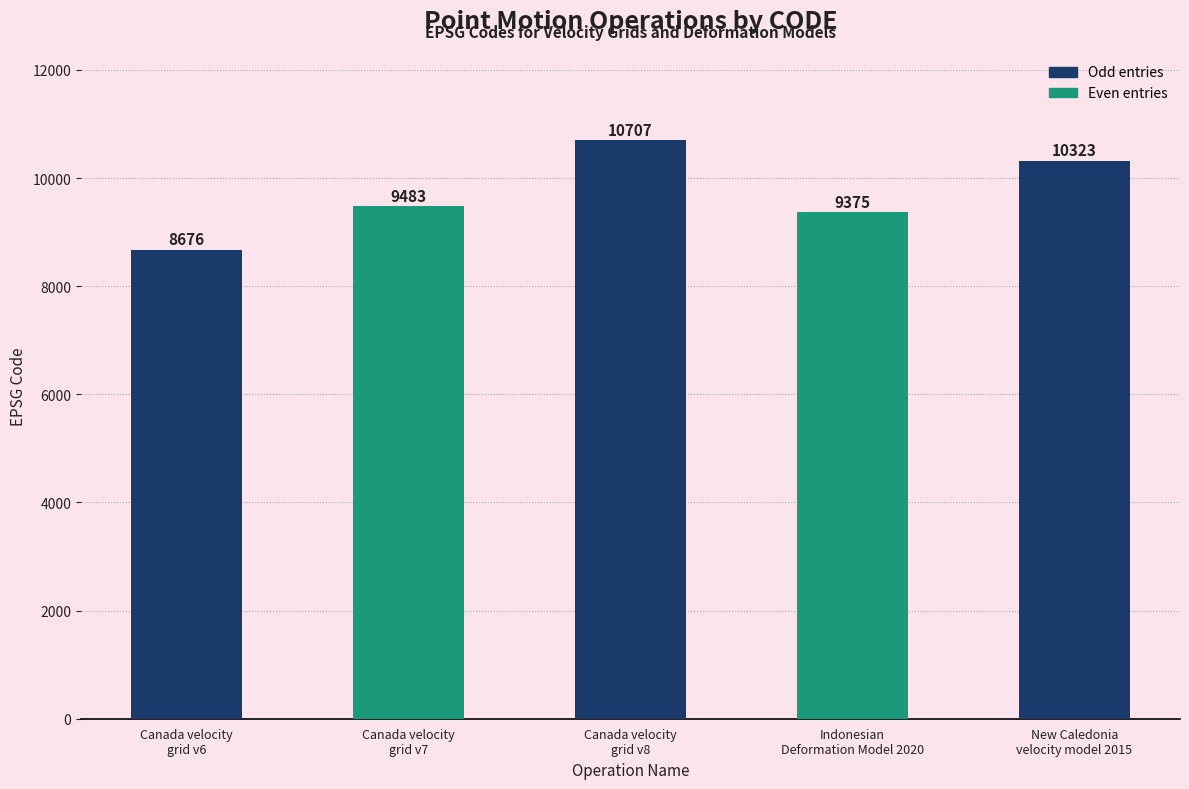

What is the difference between the maximum and minimum values?

2031